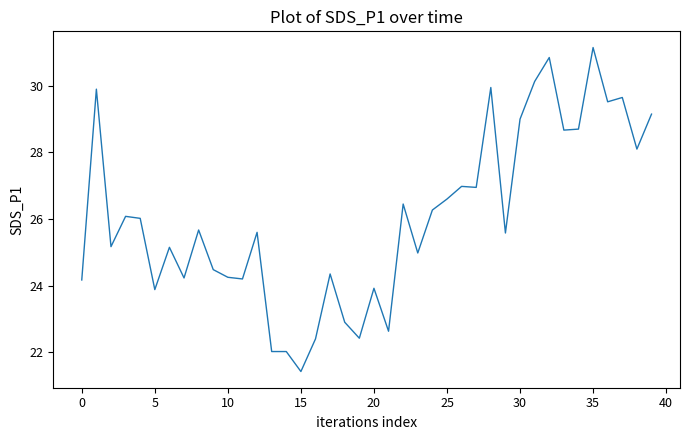

What is the difference between the maximum and minimum values?

9.7